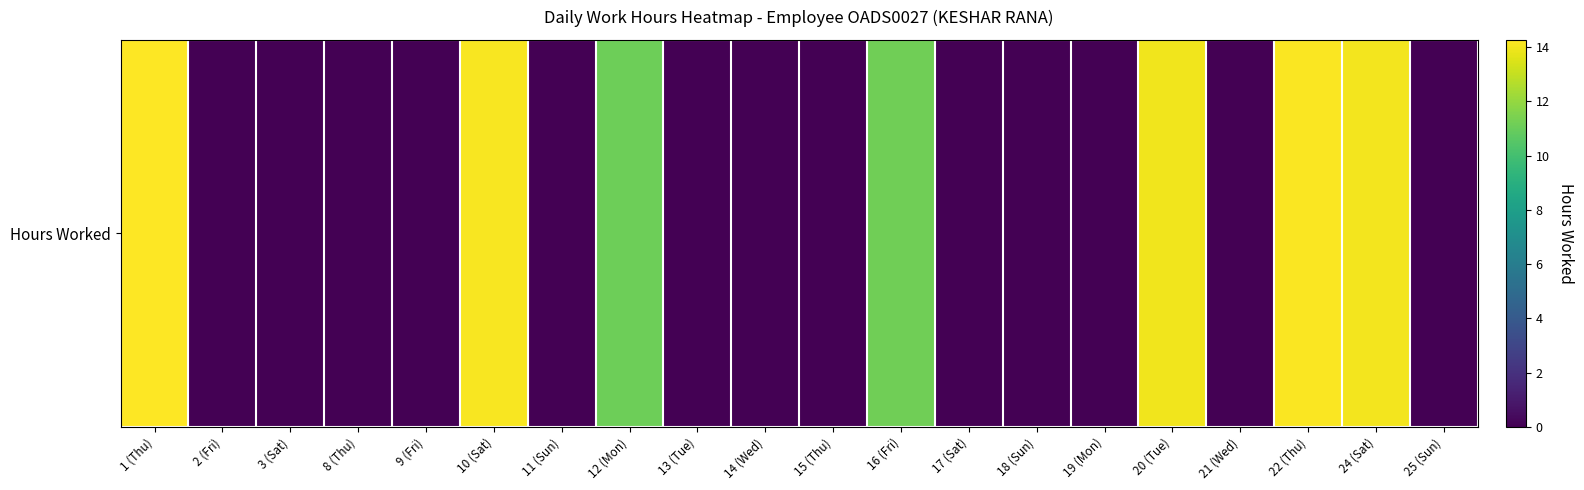

How many positive values are there?

7